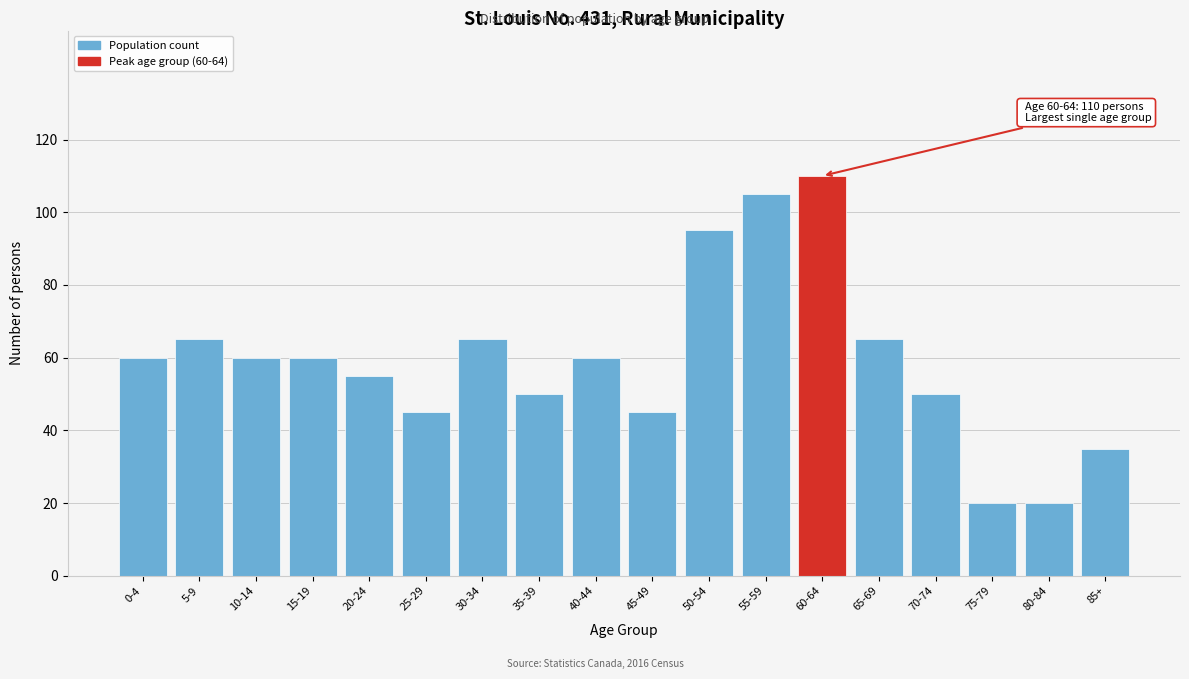

Reading left to right, list all the values displayed in this chart.

0-4=60	5-9=65	10-14=60	15-19=60	20-24=55	25-29=45	30-34=65	35-39=50	40-44=60	45-49=45	50-54=95	55-59=105	60-64=110	65-69=65	70-74=50	75-79=20	80-84=20	85+=35